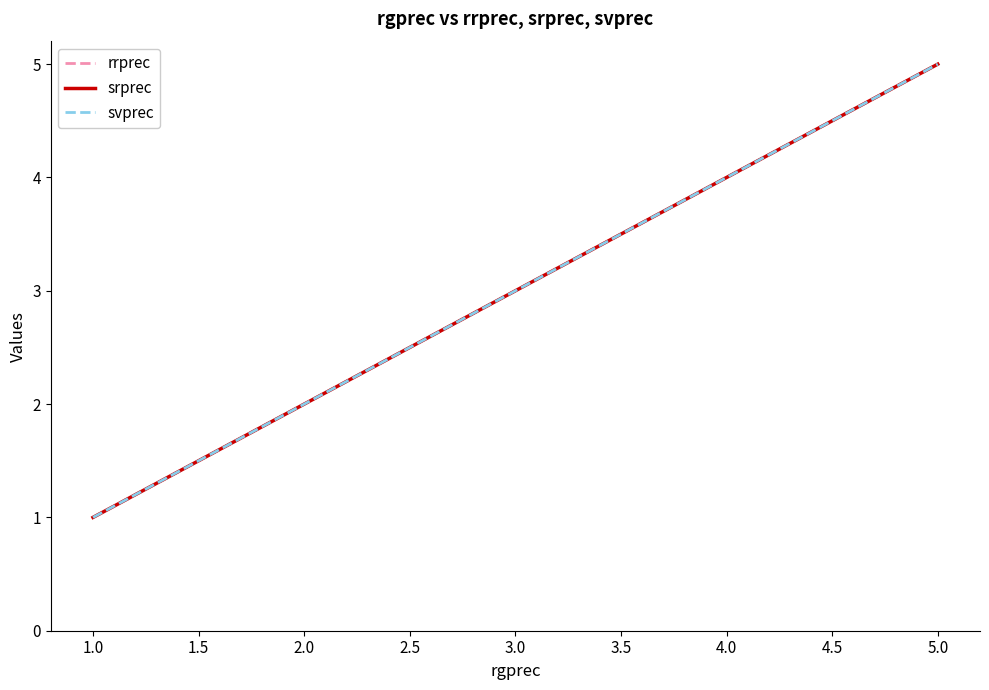

Does the chart display data point markers on the line(s)?

No